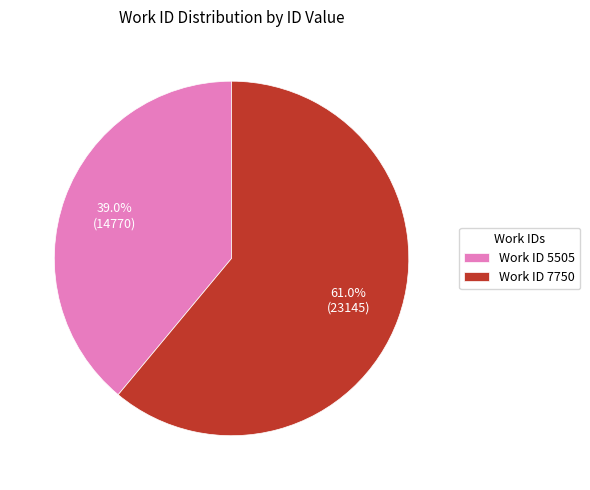

What is the total percentage of Work ID 5505 and Work ID 7750?

100.0%